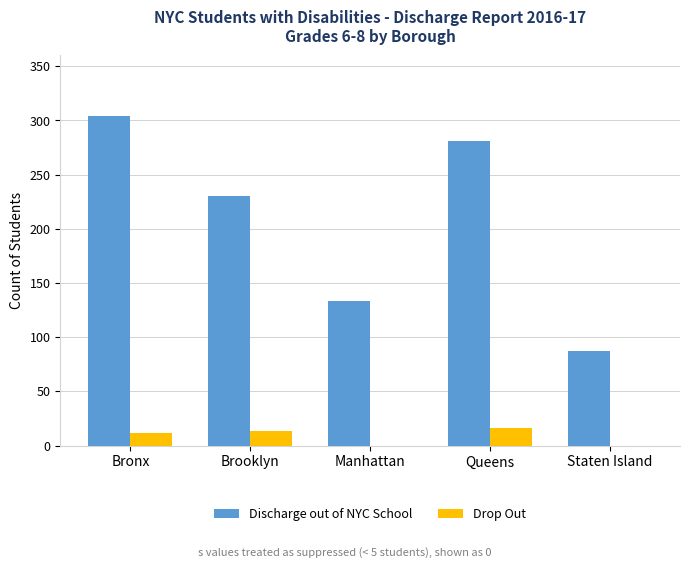

Is the value of Discharge out of NYC School at Manhattan greater than the value of Drop Out at Bronx?

Yes